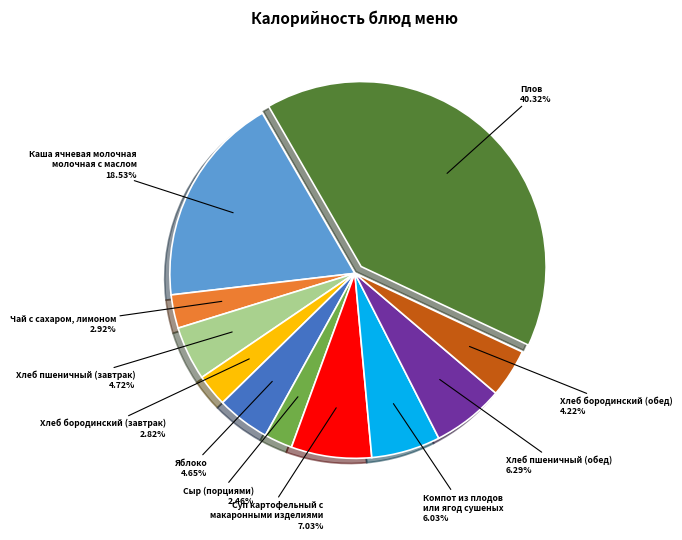

Is there a majority slice in this chart?

No